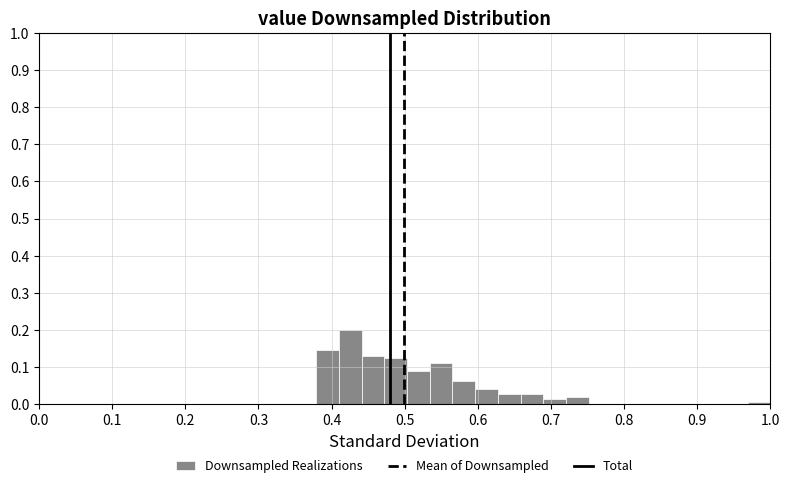

Read against the x-axis, roughly where is the centre of the tallest bar?

0.43